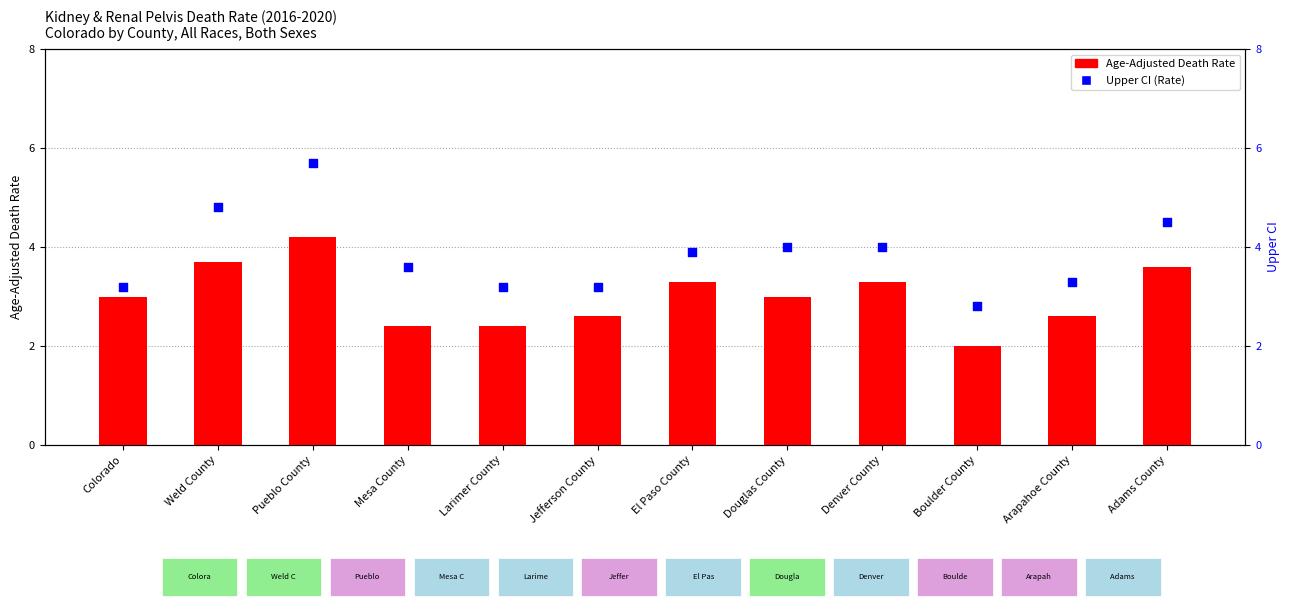

What is the total value across all series at Pueblo County?

9.9